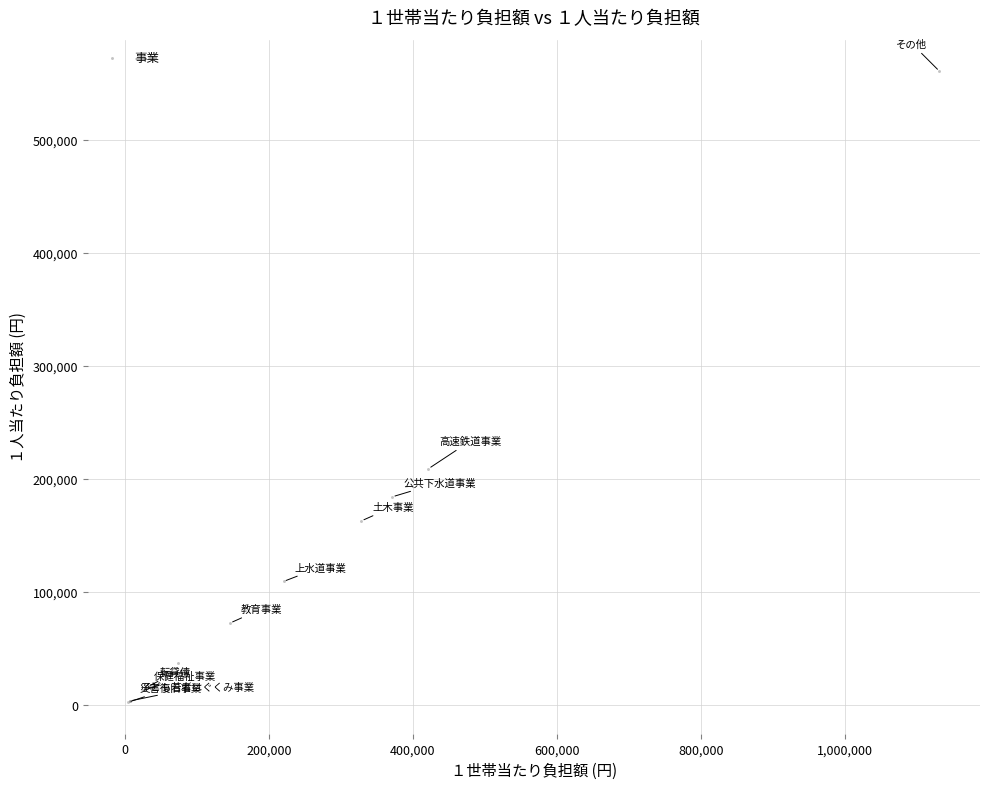

What Y value in the scatter plot is closest to 281450?

208920.2